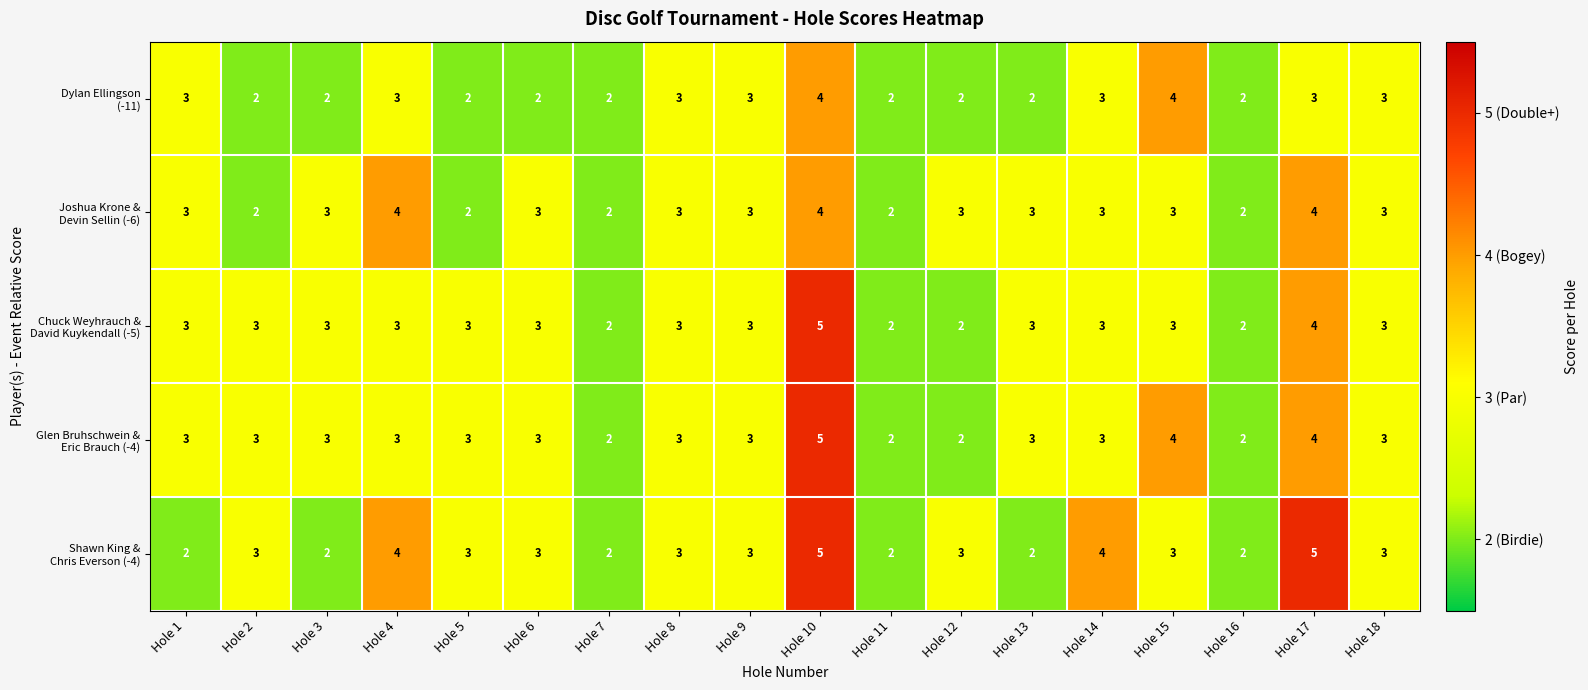

What is the total value across all series at Hole 16?

10